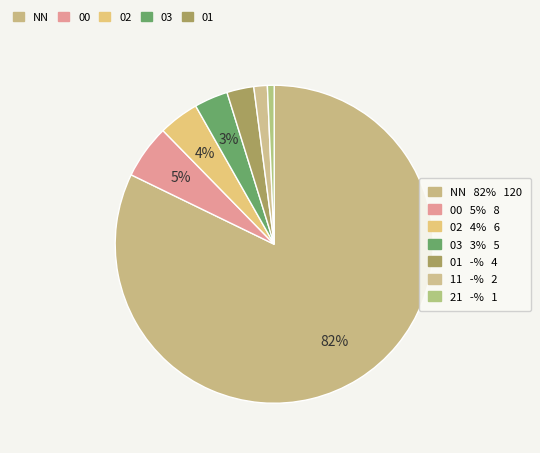

Which slice is the largest?

NN